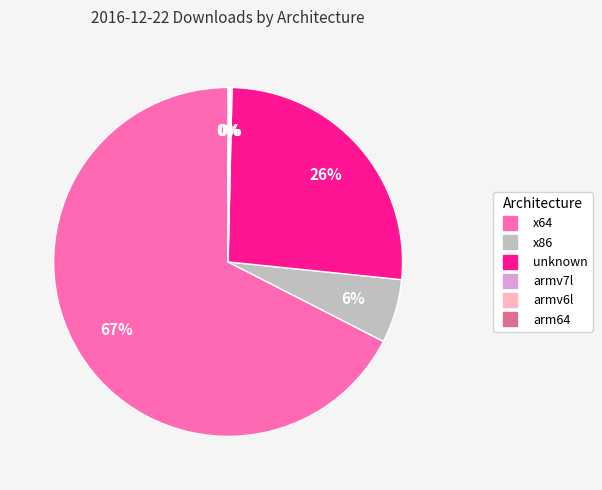

What is the majority slice?

x64